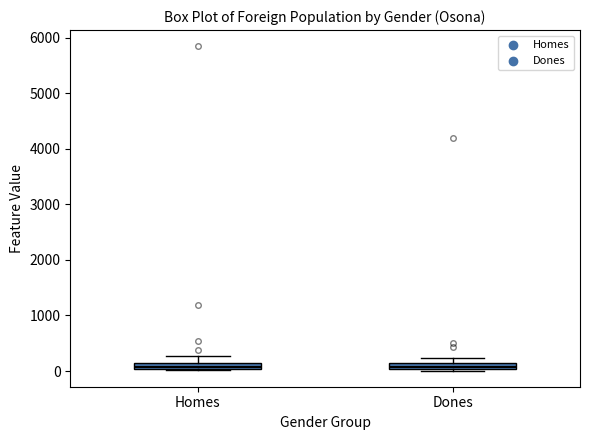

Where is the upper edge of the box for Homes on the y-axis? The values are not printed on the chart, so give them approximately, as read against the axis.

100